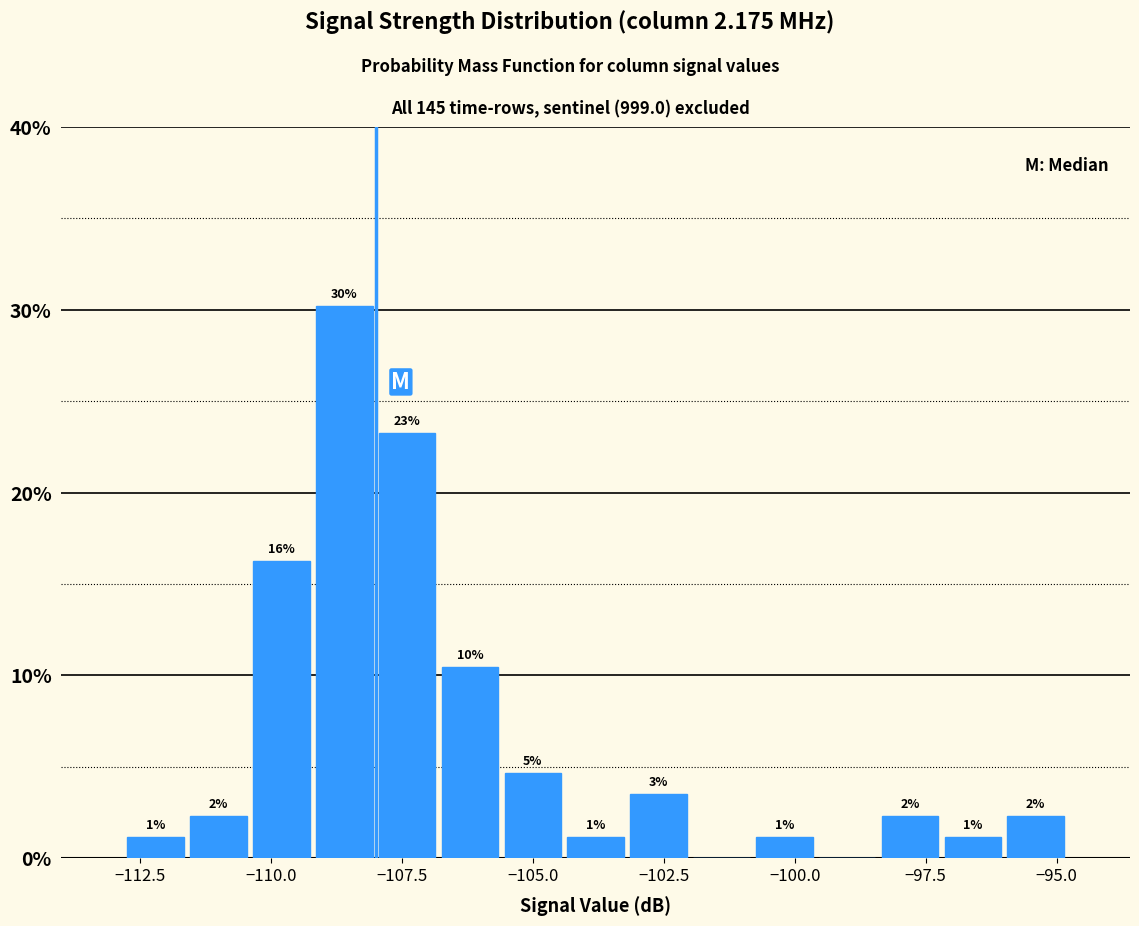

Read against the x-axis, roughly where is the centre of the tallest bar?

-108.5